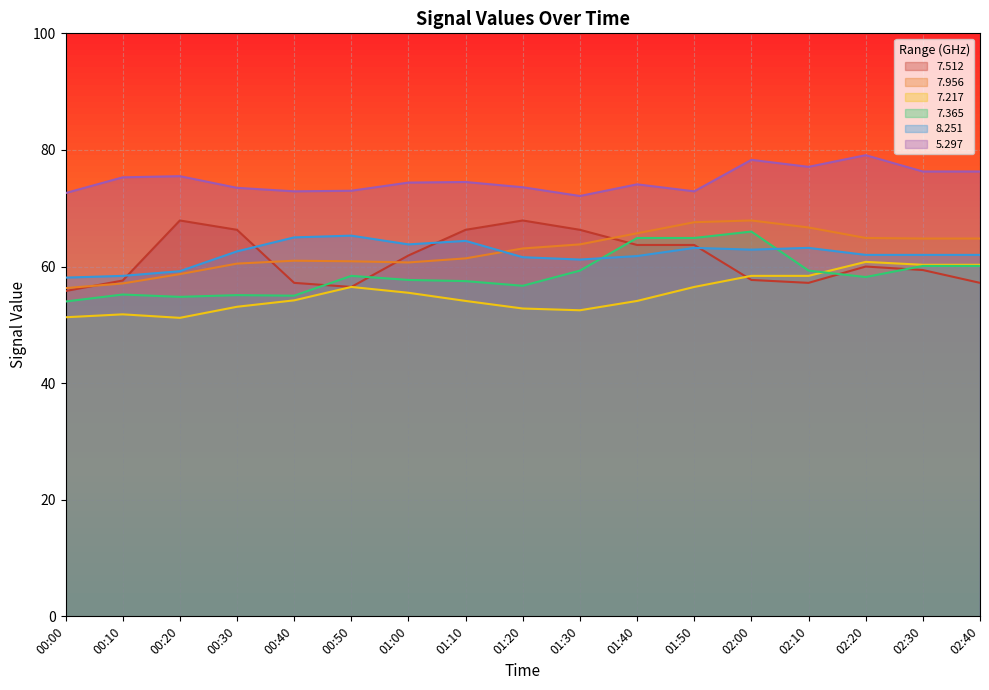

Between 01:50 and 02:30, which is larger?

01:50